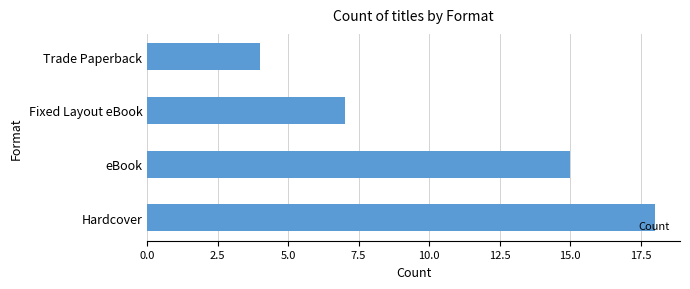

Rank the categories by value from lowest to highest.

Trade Paperback, Fixed Layout eBook, eBook, Hardcover